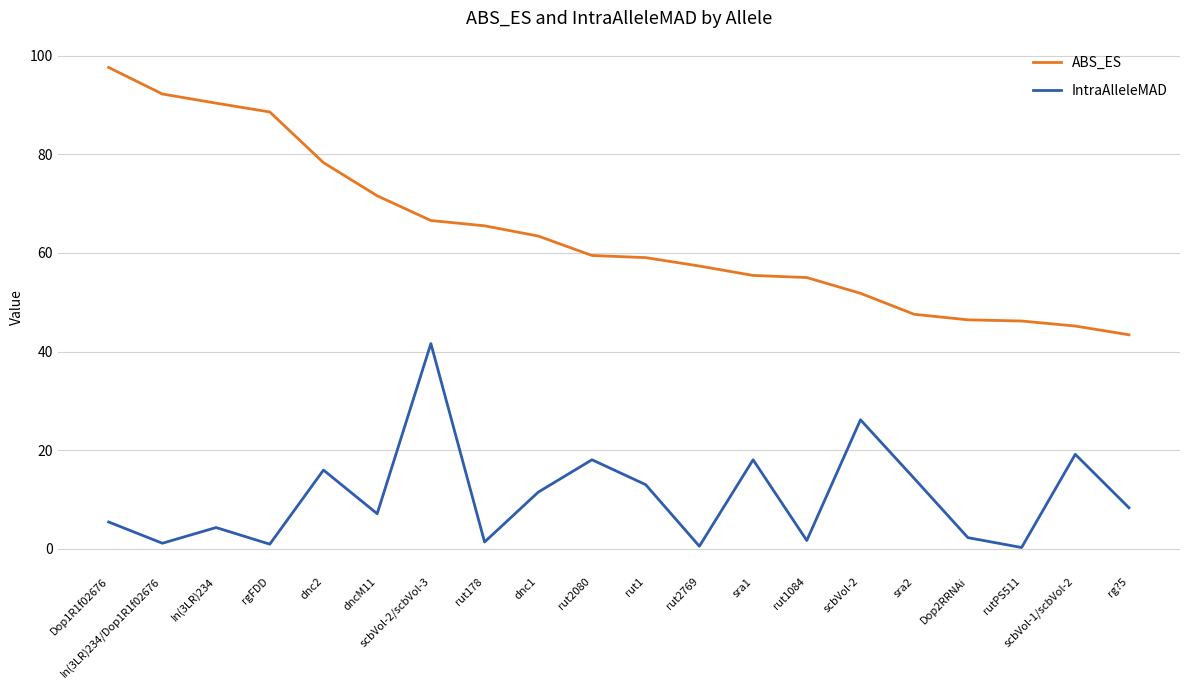

What is the difference between the highest and lowest values at rut1?

46.1